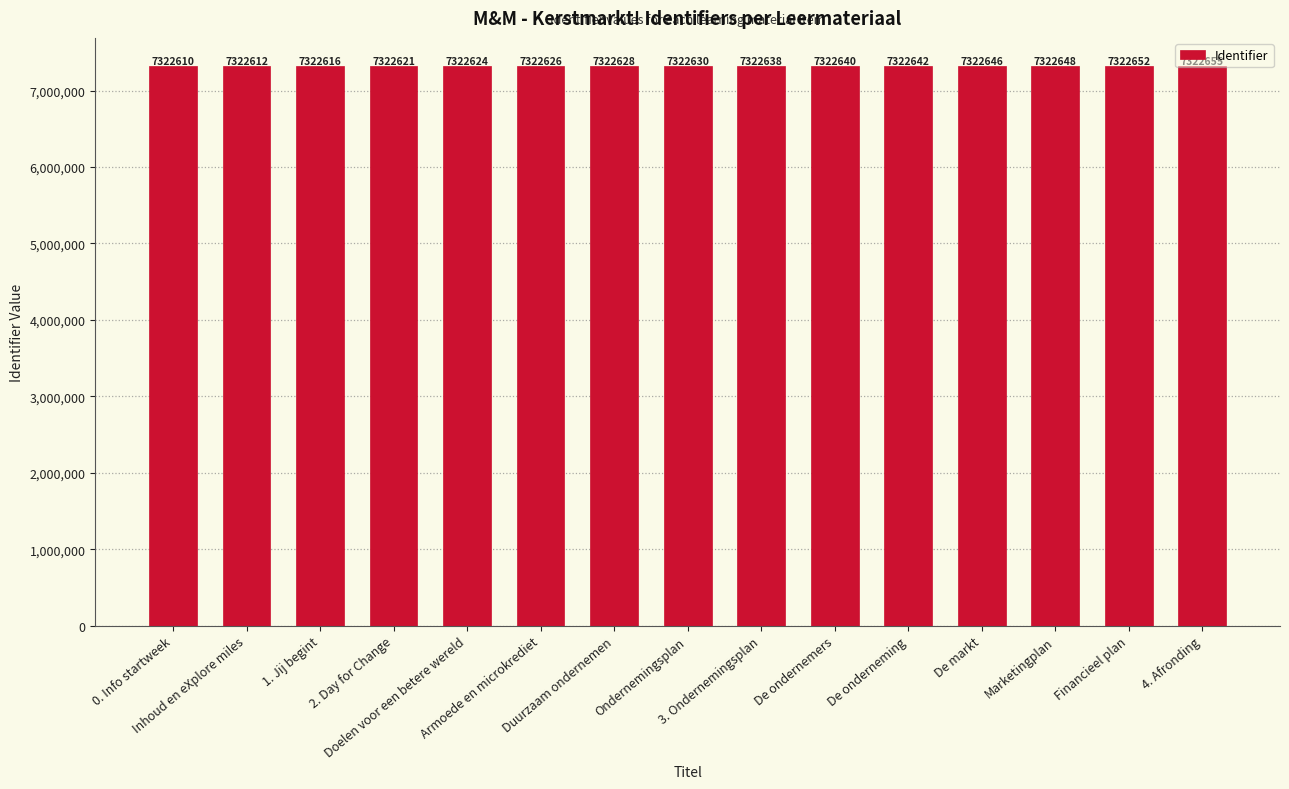

What is the difference between the maximum and minimum values?

45